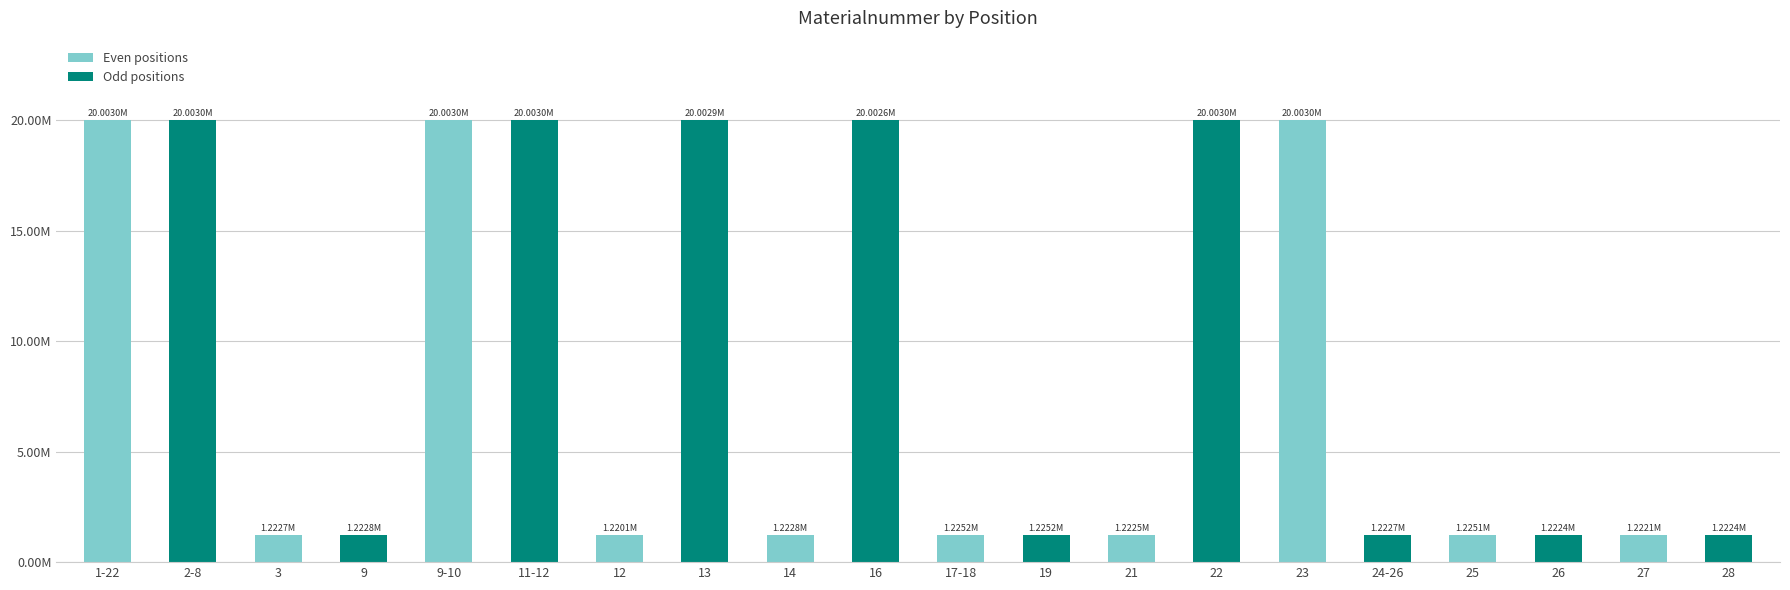

What is the label of the 13th bar from the left?

21